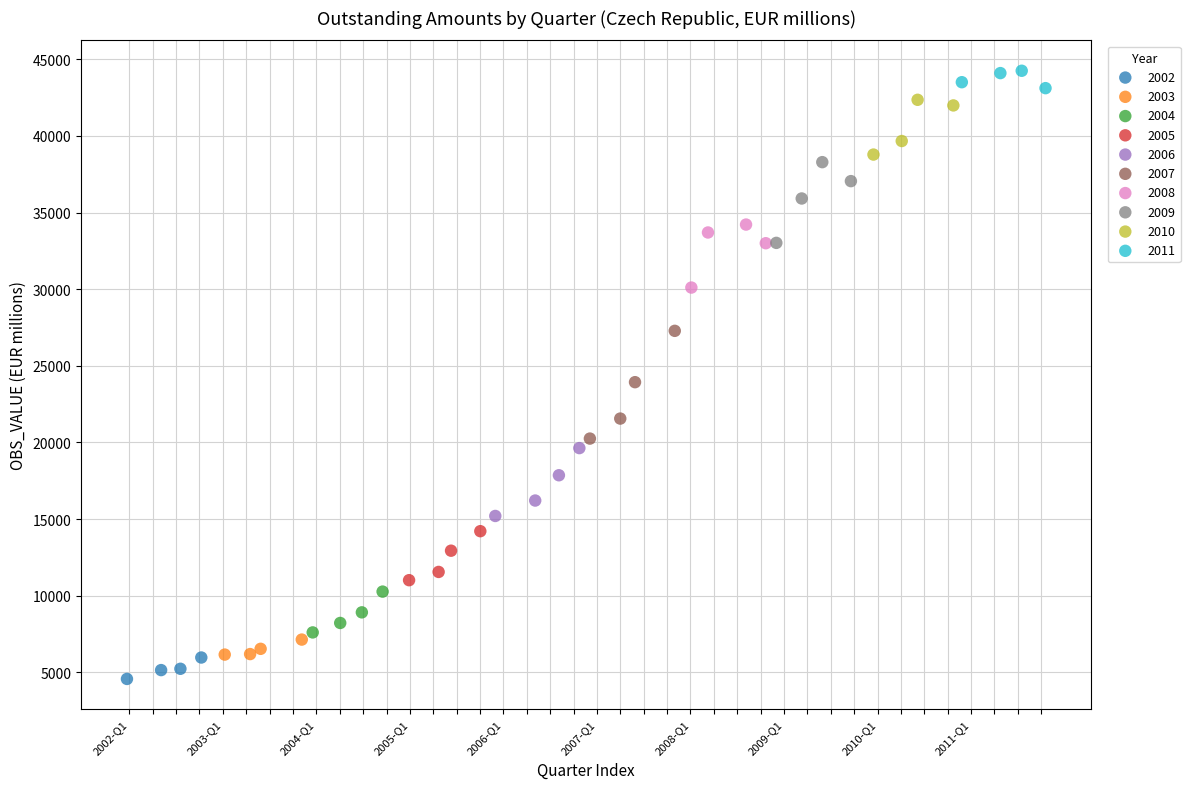

Which series contains the highest Y value?

2011